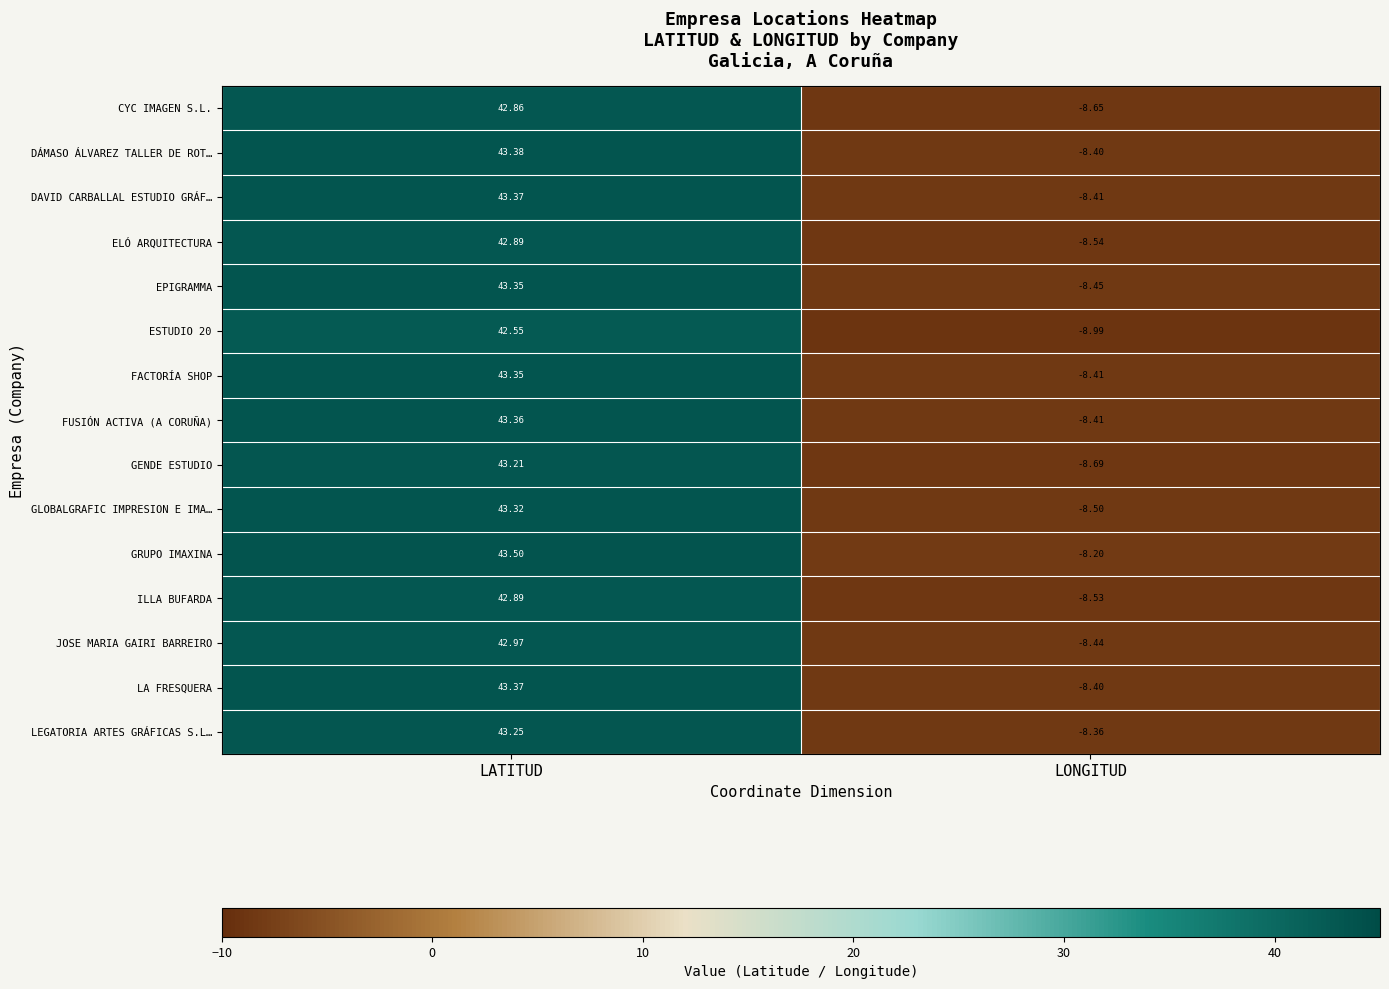

Which series has the largest range (max minus min)?

GENDE ESTUDIO